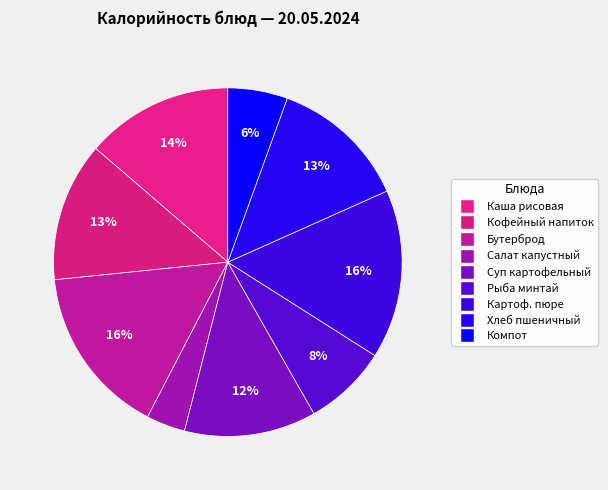

How many slices are in this pie chart?

9